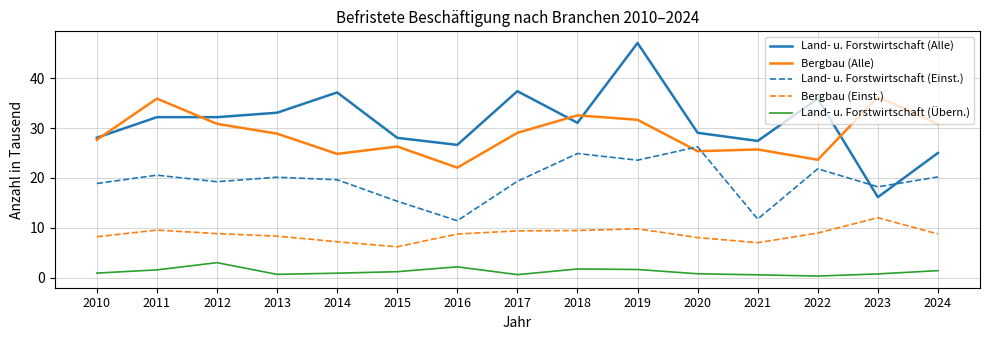

Is the value of Land- u. Forstwirtschaft (Einst.) at 2021 greater than the value of Bergbau (Einst.) at 2020?

Yes